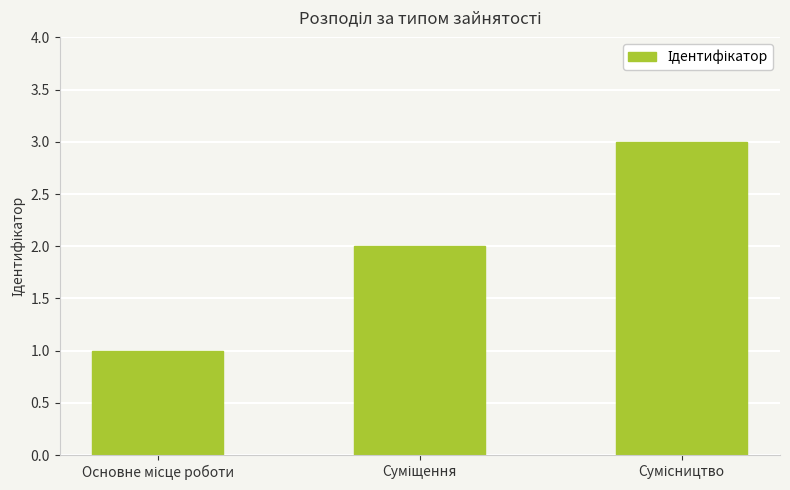

What is the greatest value displayed?

3